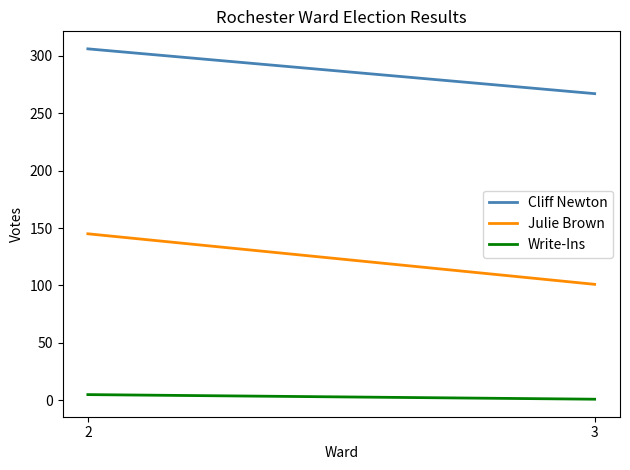

At which category does the chart reach its minimum across all series?

3